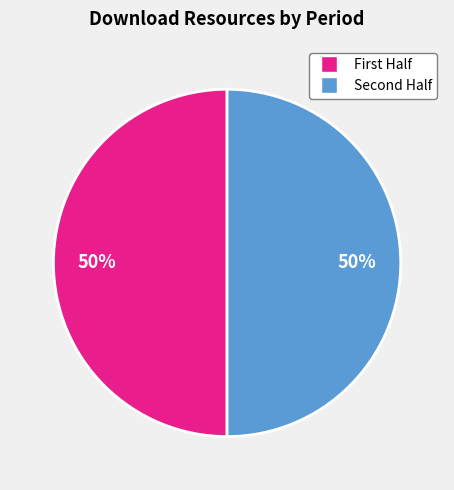

To the nearest percent, what is the average slice percentage?

50%